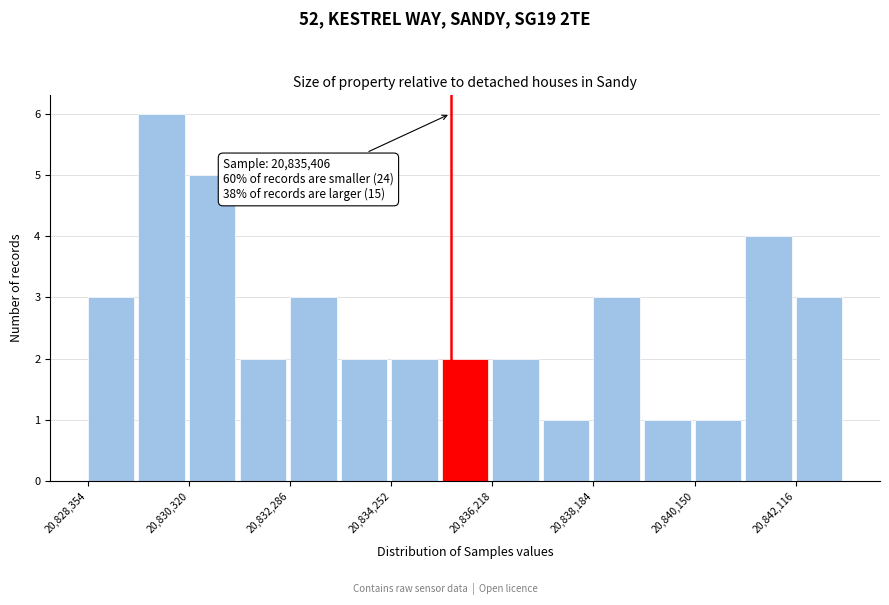

Over which range of the x-axis is the bar tallest?

20829400 to 20830400